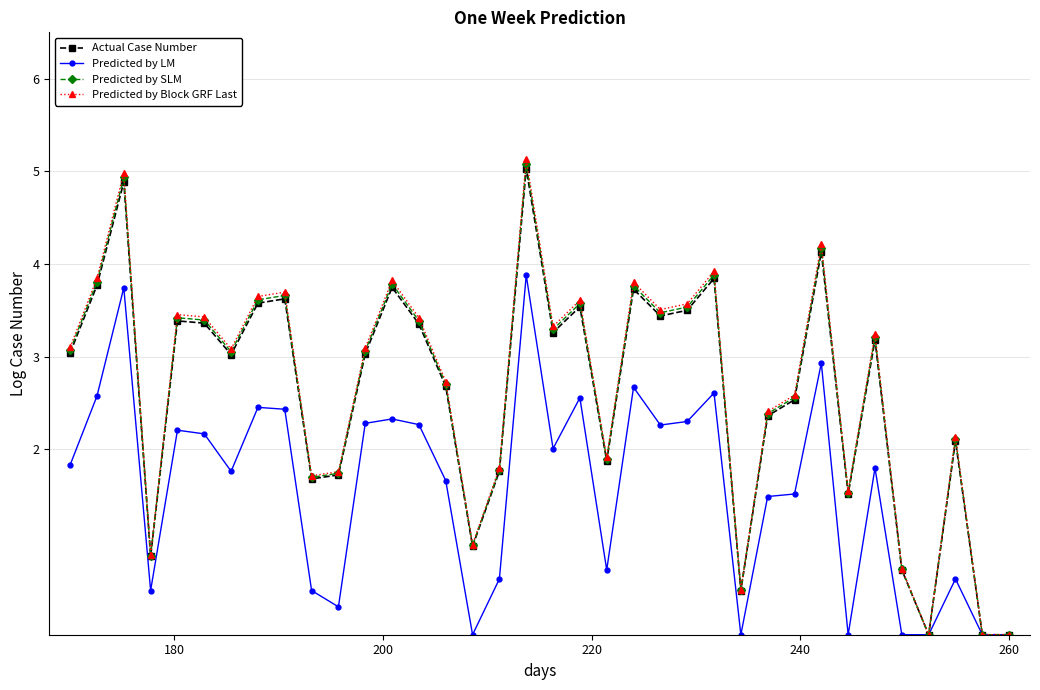

What is the highest value of the Predicted by Block GRF Last series?

5.1